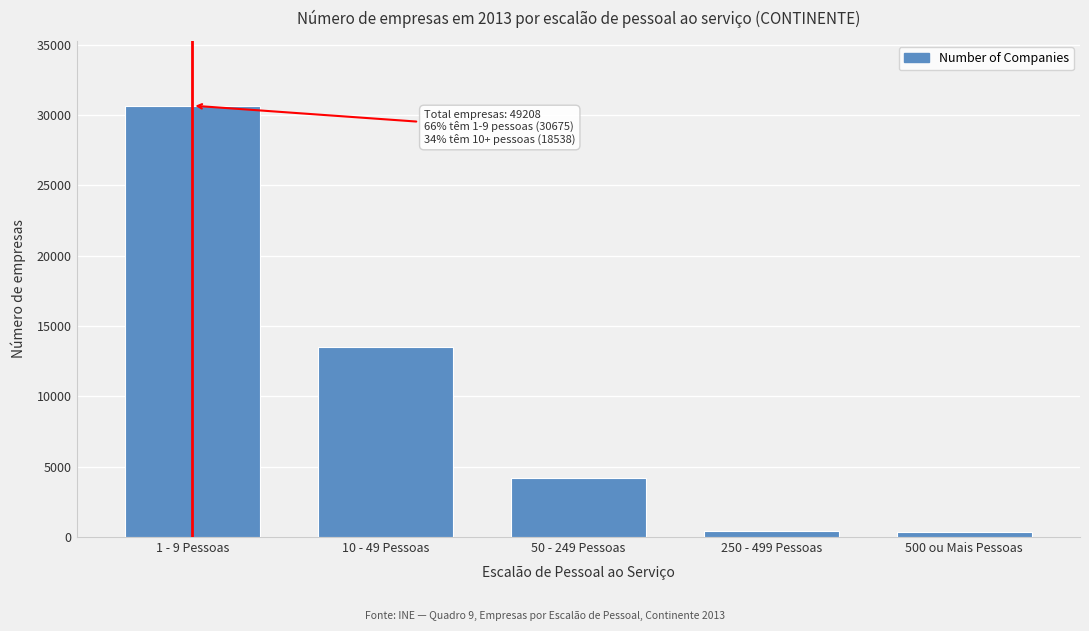

What is the label of the 3rd bar from the right?

50 - 249 Pessoas